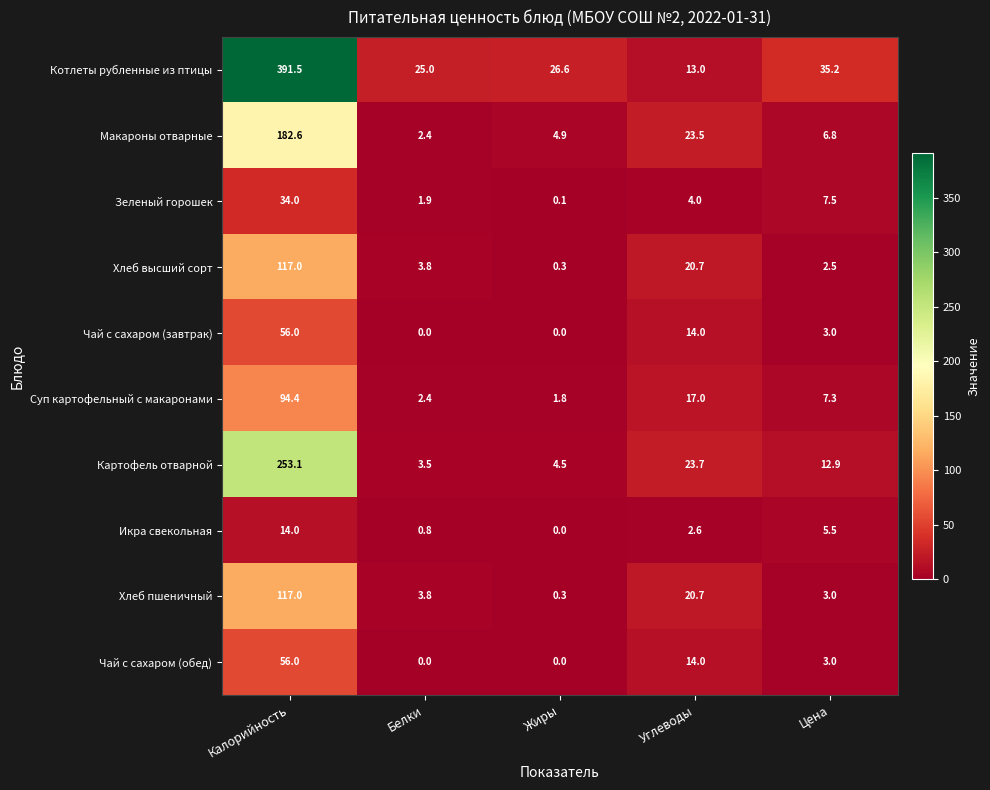

Which label corresponds to the largest value in the chart?

Калорийность